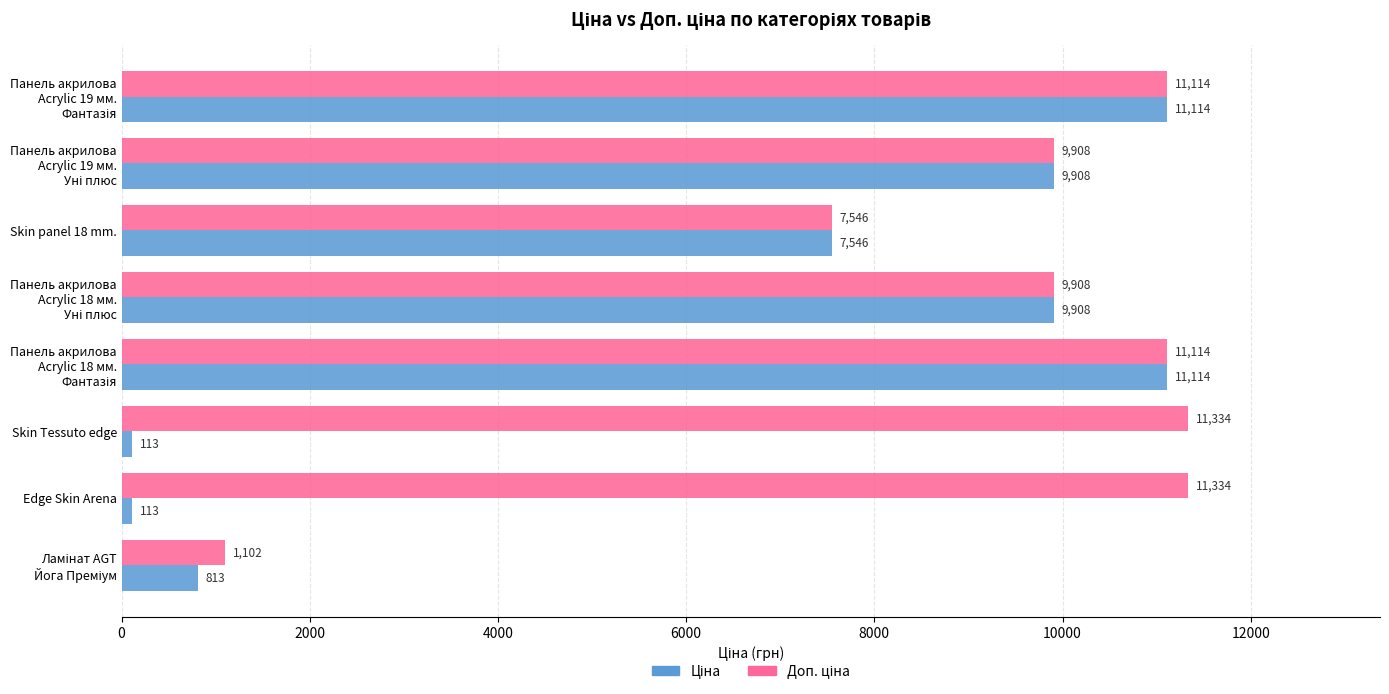

What is the maximum value shown in the chart?

11334.0